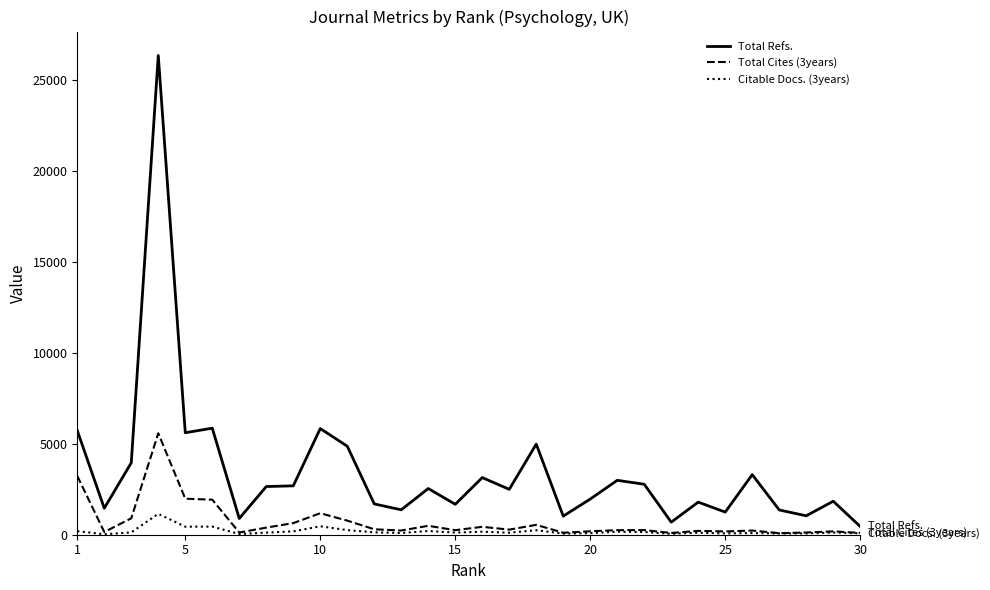

Which series has the largest total across all categories?

Total Refs.